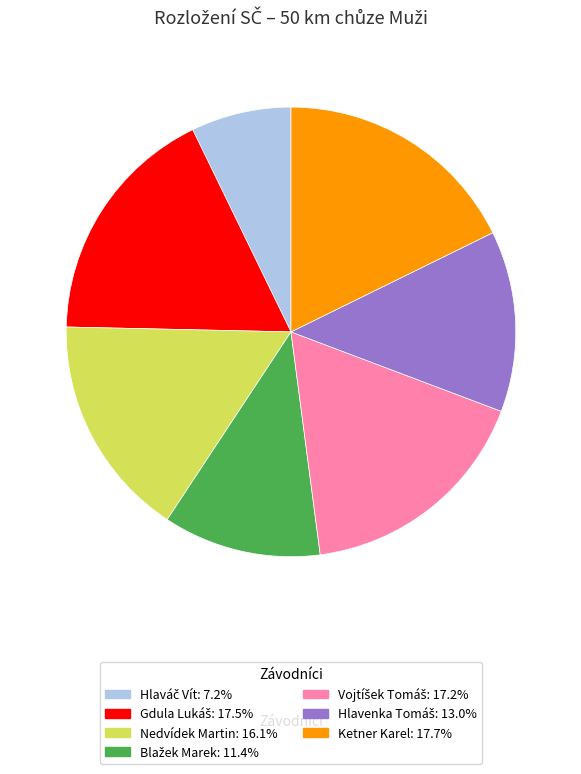

Does any single category account for the majority?

No